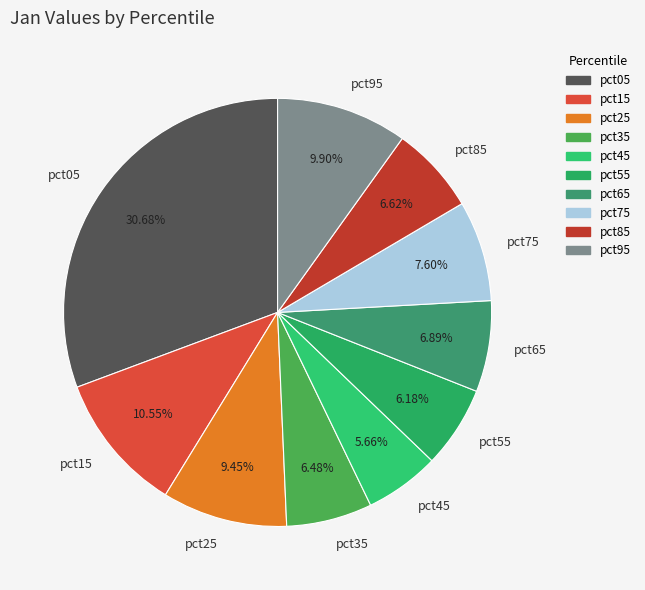

Between pct95 and pct85, which is larger?

pct95